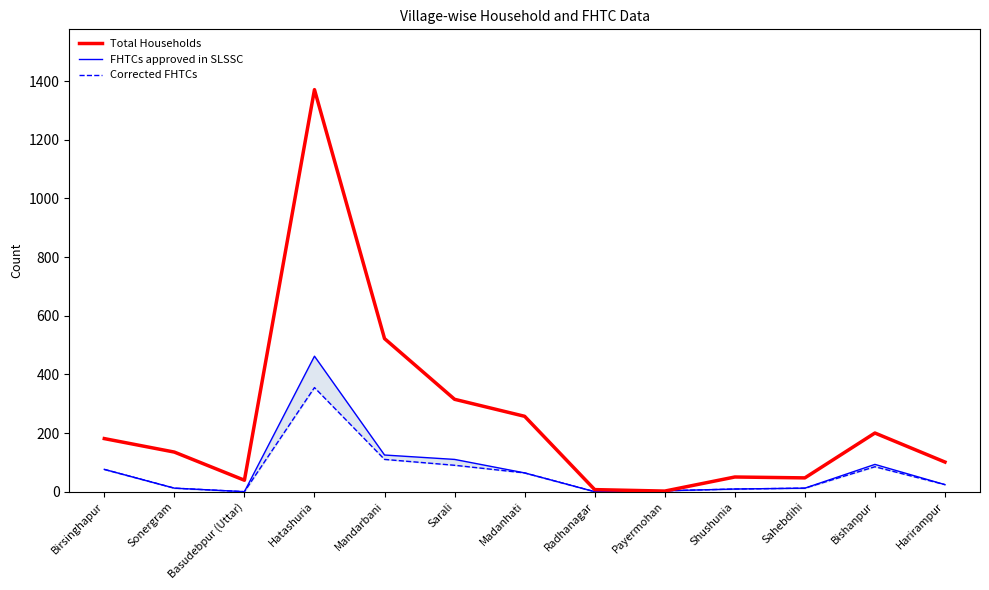

At Sonergram, list the series in order from largest to smallest.

Total Households, FHTCs approved in SLSSC, Corrected FHTCs